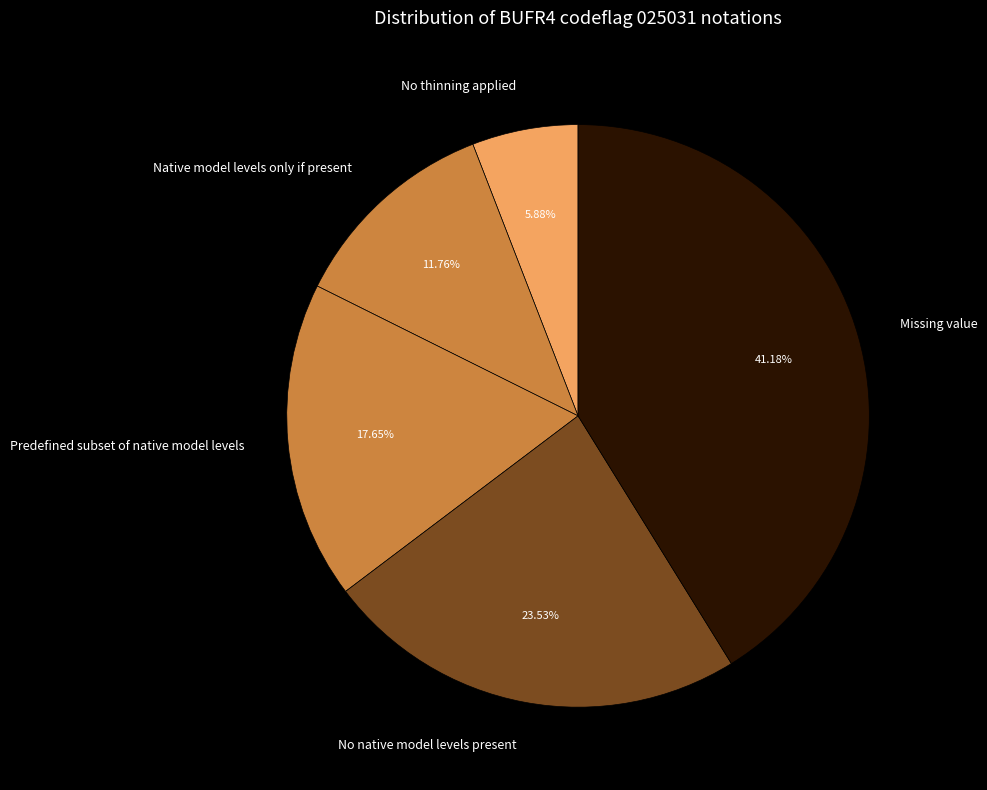

How many segments does this pie chart have?

5